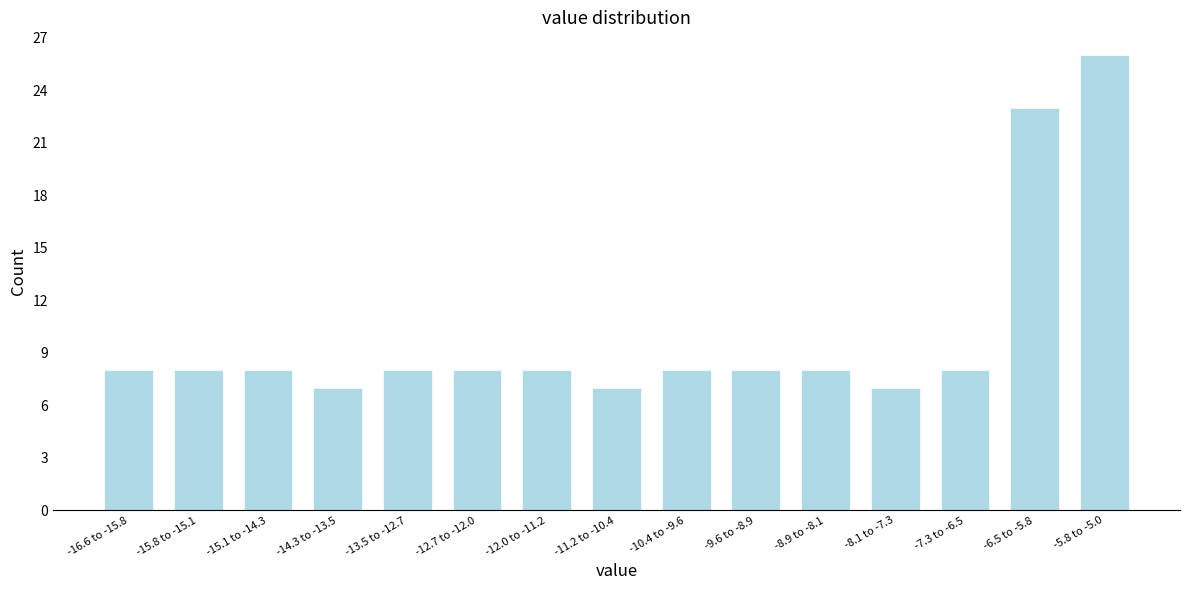

Reading left to right, what are all the values shown in this chart?

-16.6 to -15.8=8	-15.8 to -15.1=8	-15.1 to -14.3=8	-14.3 to -13.5=7	-13.5 to -12.7=8	-12.7 to -12.0=8	-12.0 to -11.2=8	-11.2 to -10.4=7	-10.4 to -9.6=8	-9.6 to -8.9=8	-8.9 to -8.1=8	-8.1 to -7.3=7	-7.3 to -6.5=8	-6.5 to -5.8=23	-5.8 to -5.0=26